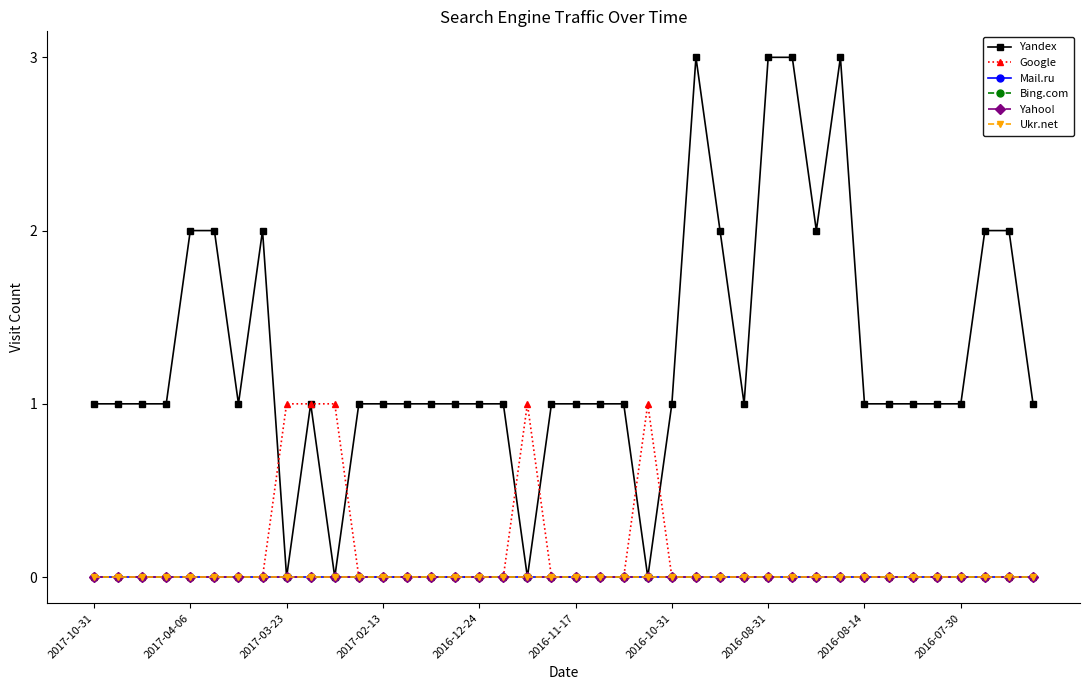

Is this an area chart (filled region under the line)?

No